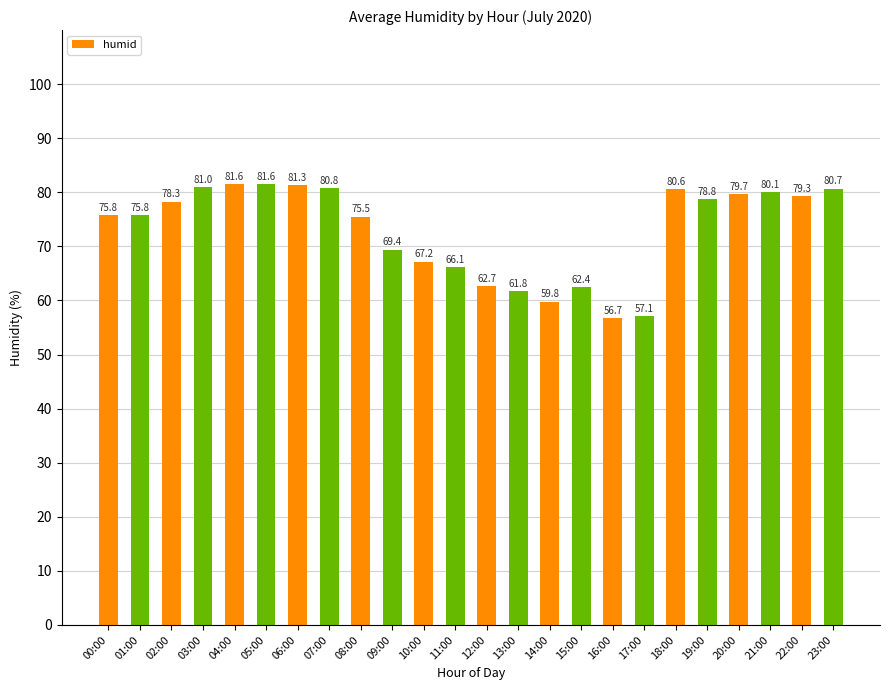

What is the difference between the second highest and minimum values?

24.9